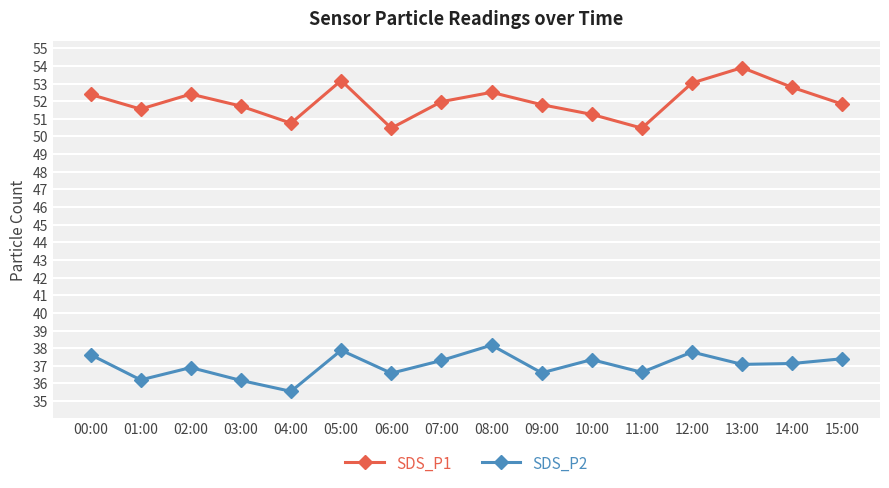

What is the label of the 11th point from the left?

10:00